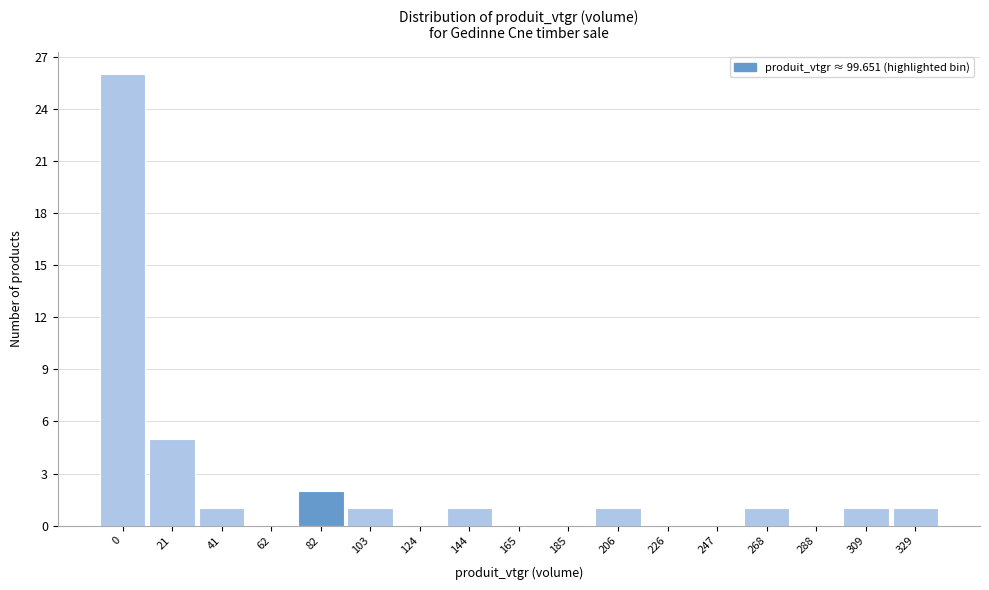

Reading left to right, transcribe all the data shown in this chart.

0=26	21=5	41=1	62=0	82=2	103=1	124=0	144=1	165=0	185=0	206=1	226=0	247=0	268=1	288=0	309=1	329=1